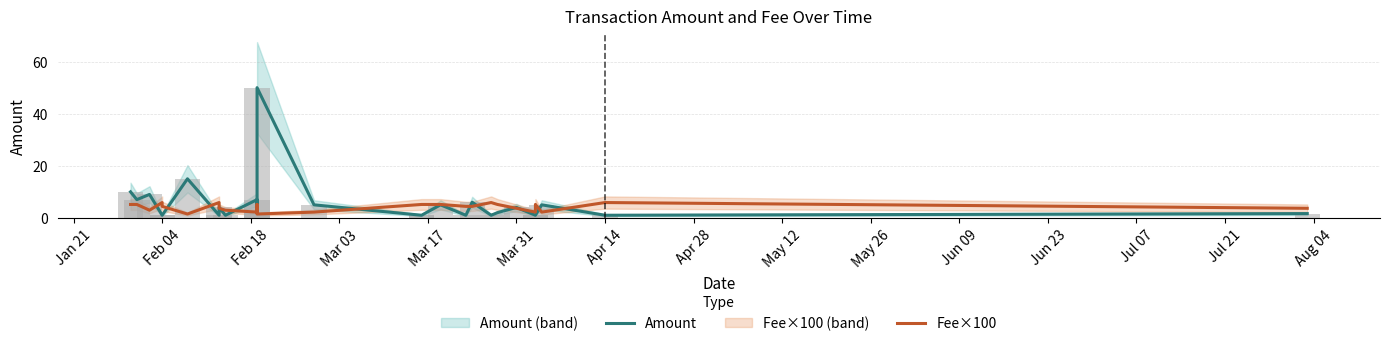

What position from the left is Apr 28?

8